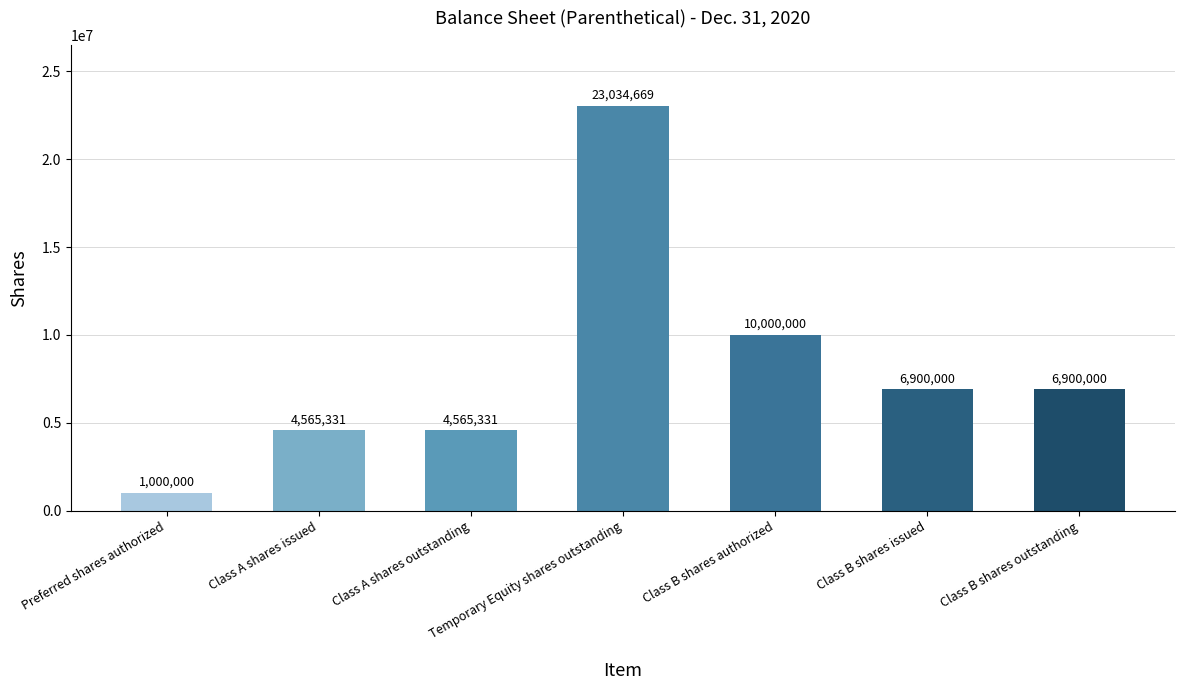

How many bars are there in total?

7